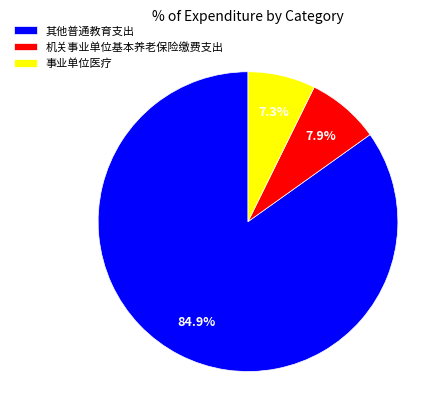

Count the number of slices in the pie.

3